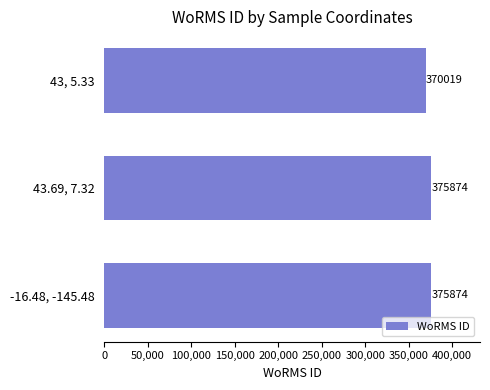

Approximately how many times larger is the value at 43, 5.33 compared to -16.48, -145.48?

1.0